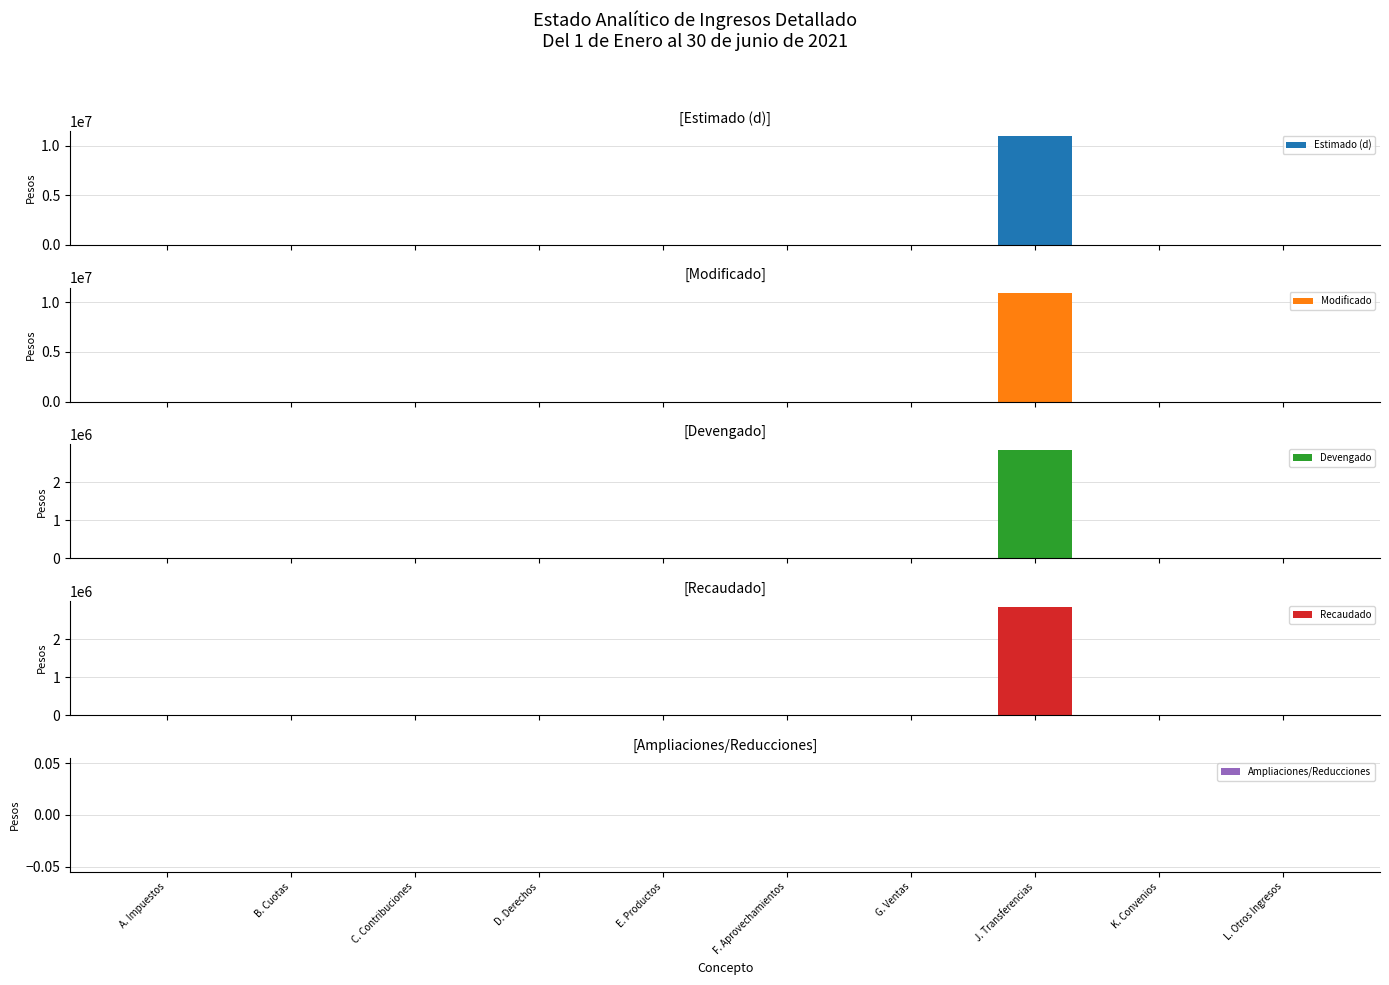

How many groups of bars are there?

10